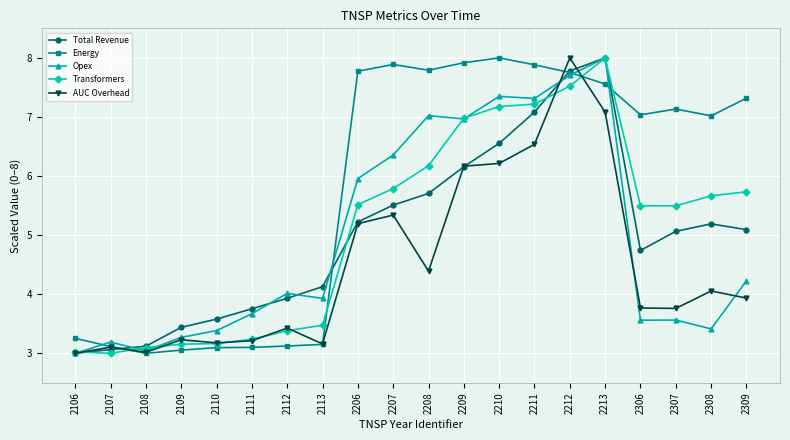

At which label does AUC Overhead reach its peak?

2212